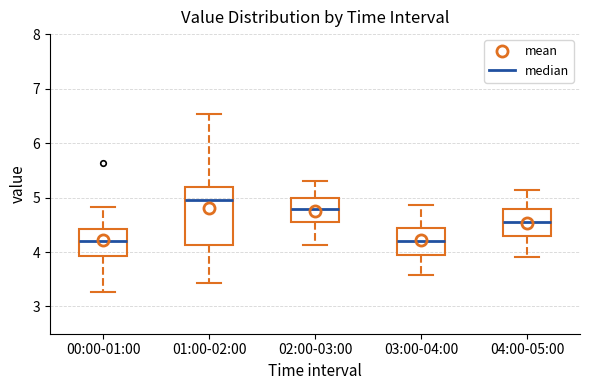

Comparing the boxes themselves (not the whiskers), which one is the tallest?

01:00-02:00